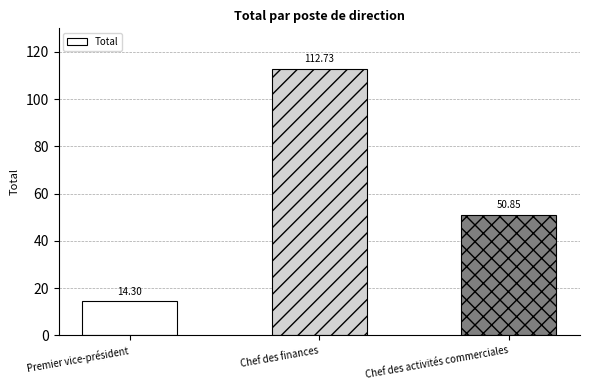

Are the bars grouped side by side (vs. stacked)?

No